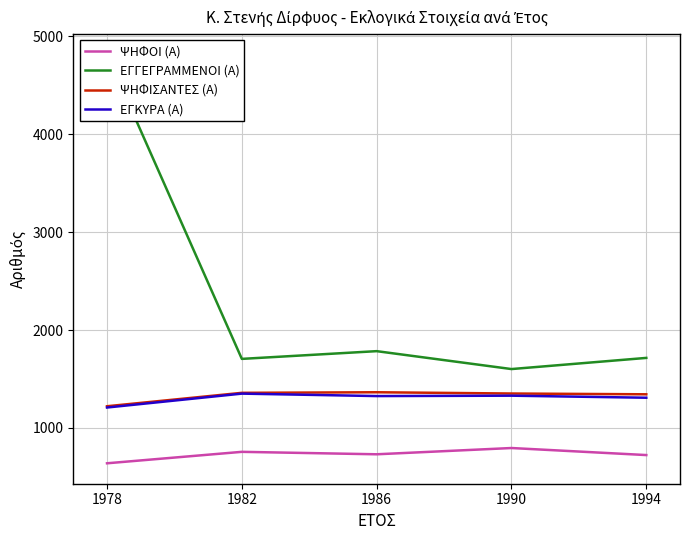

What is the total value across all series at 1990?

5075